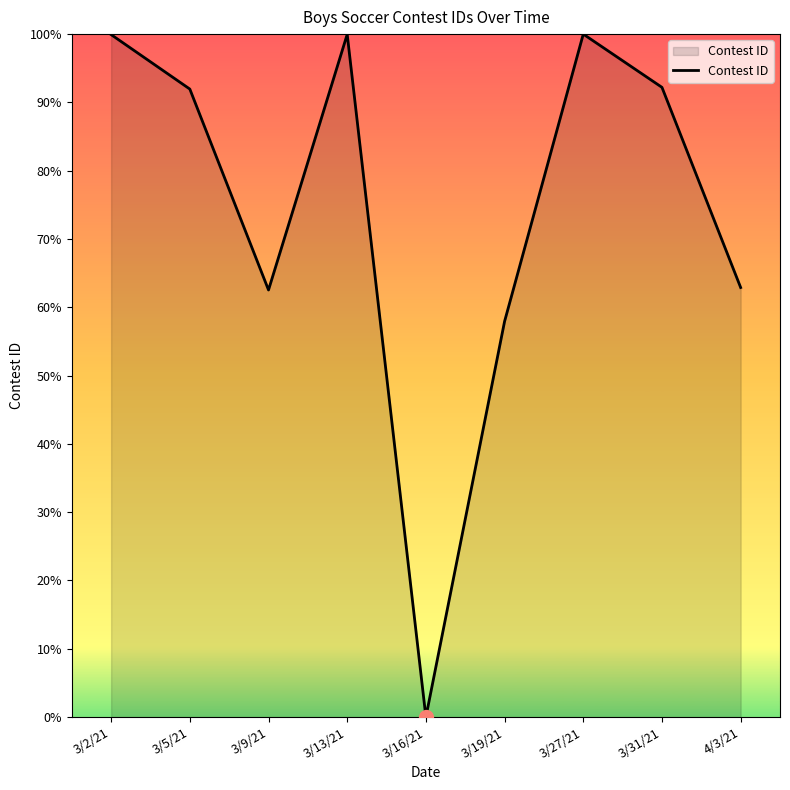

True or false: the data shows 92.2 at 3/31/21.

True